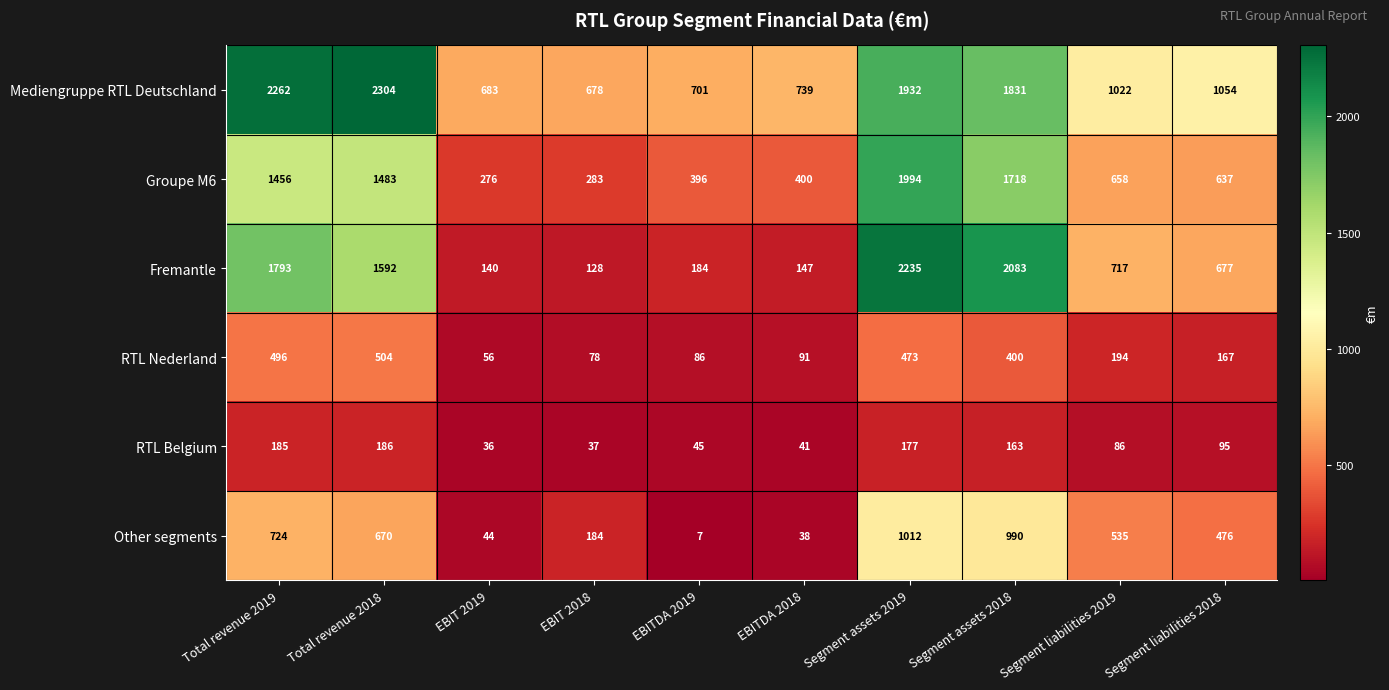

What is the minimum value shown in the chart?

7